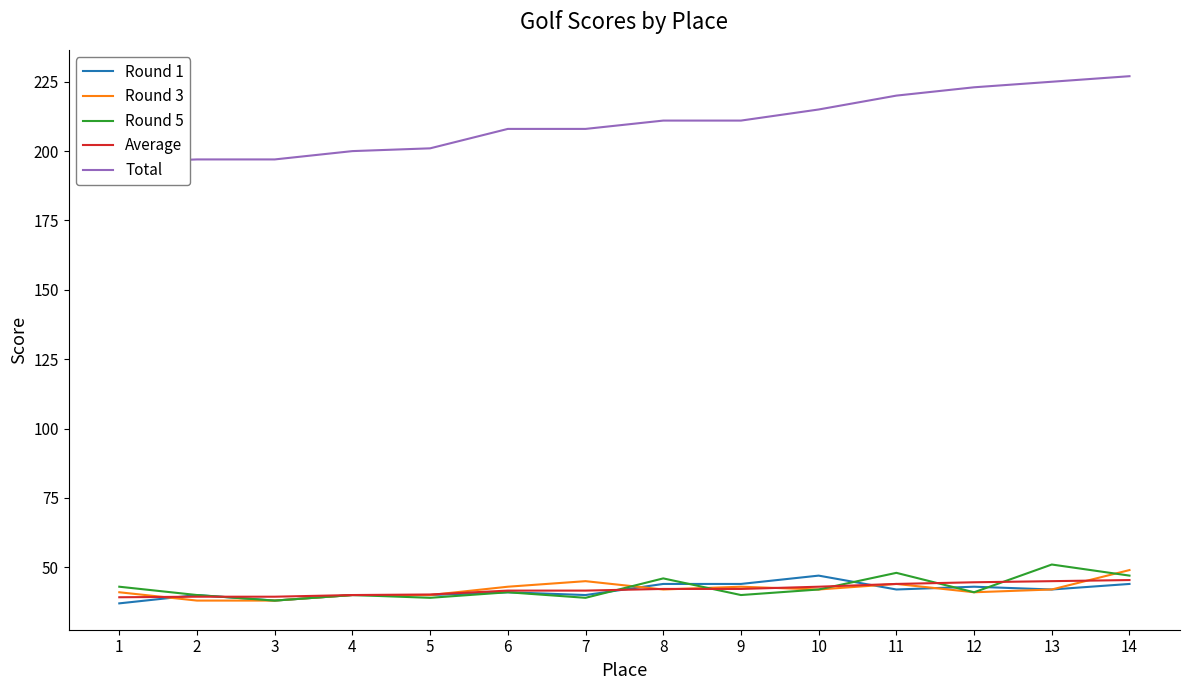

At which category does the chart reach its minimum across all series?

1